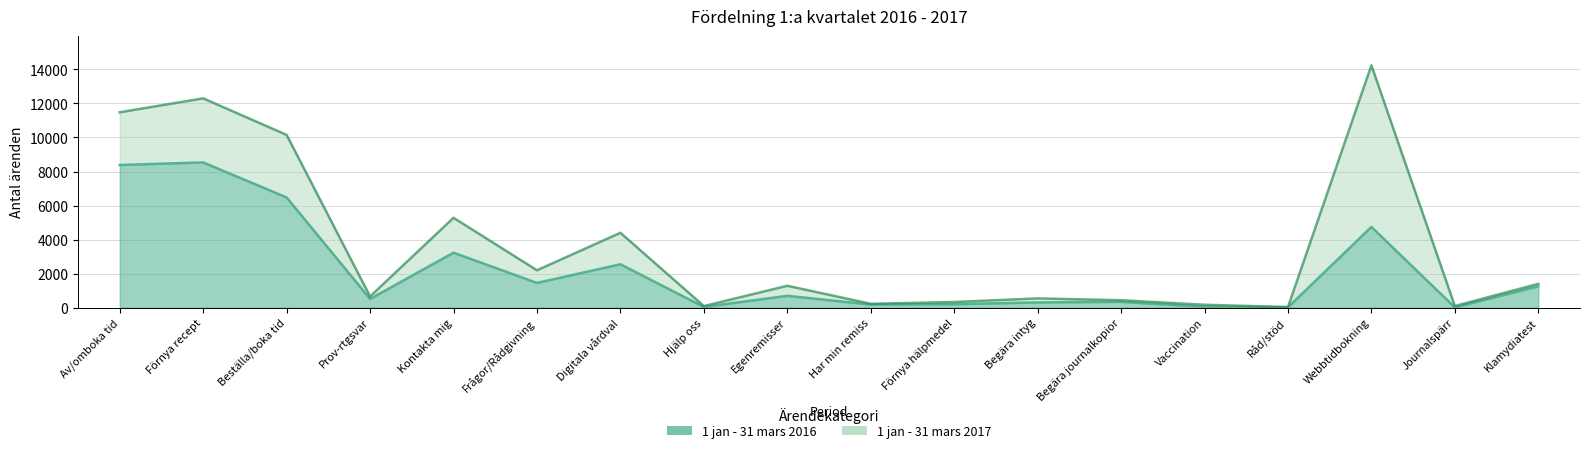

In 1 jan - 31 mars 2017, how many points are lower than both neighbors (excluding endpoints)?

6